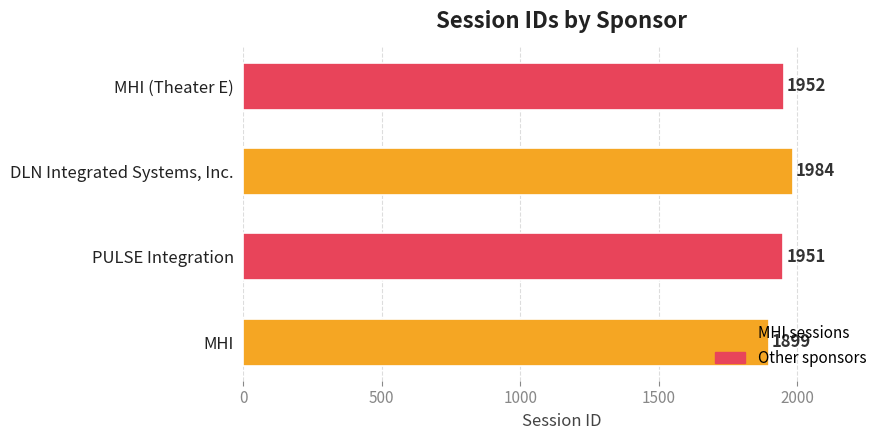

Which category has the lowest value across all series?

MHI